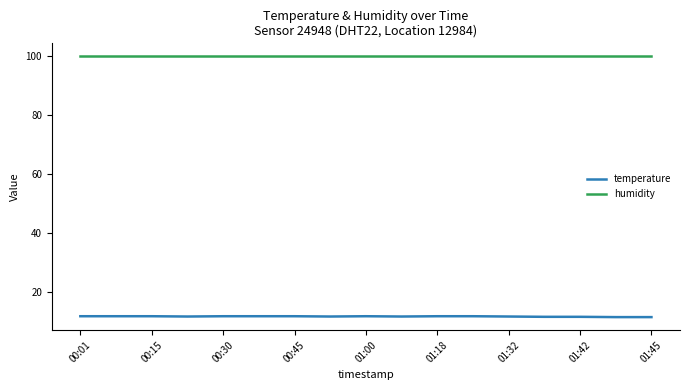

Rank the series by their average value, from lowest to highest.

temperature, humidity